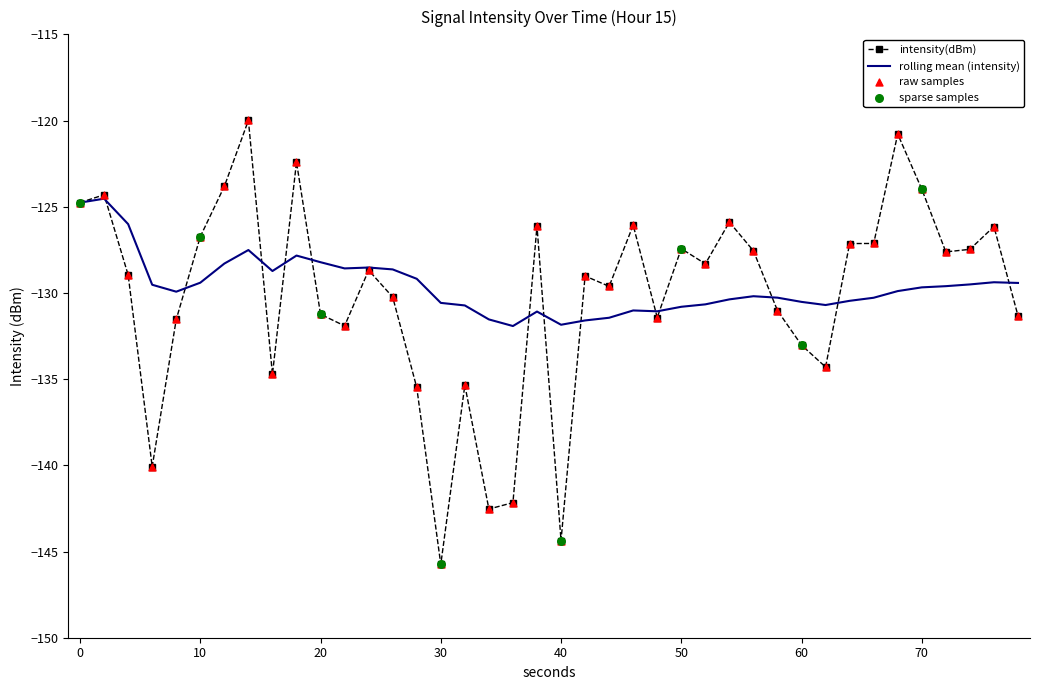

Which series has the widest spread of values?

intensity(dBm)